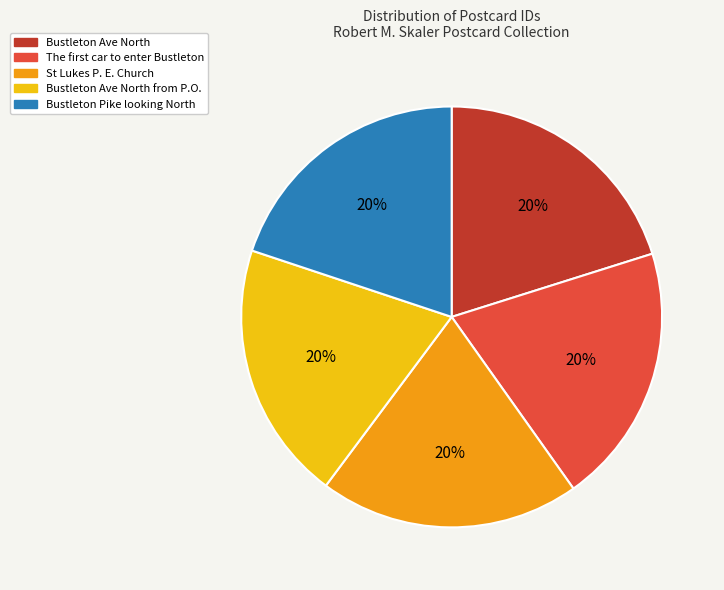

Count the number of slices in the pie.

5